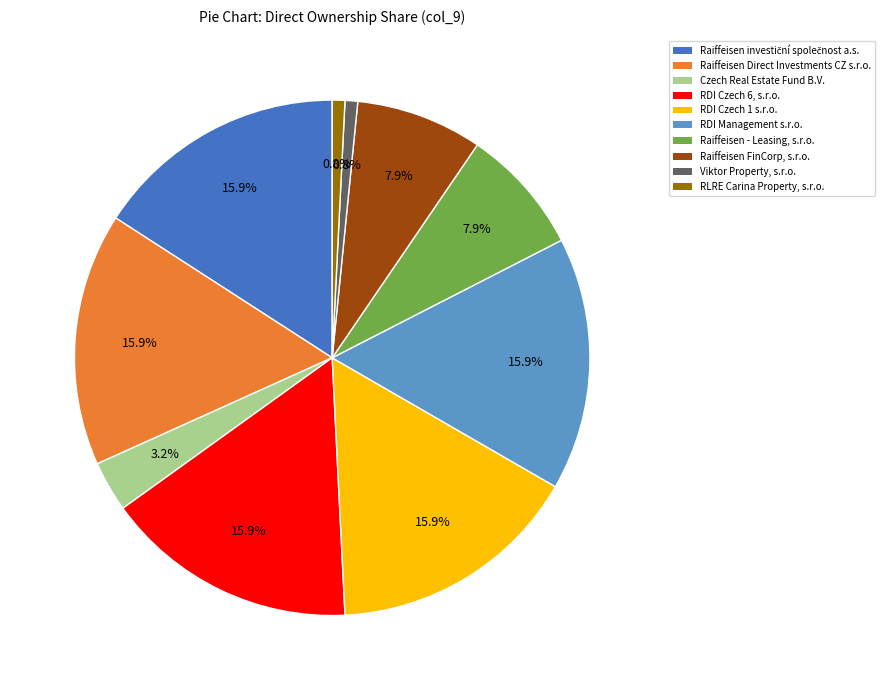

Between Viktor Property, s.r.o. and Czech Real Estate Fund B.V., which is larger?

Czech Real Estate Fund B.V.